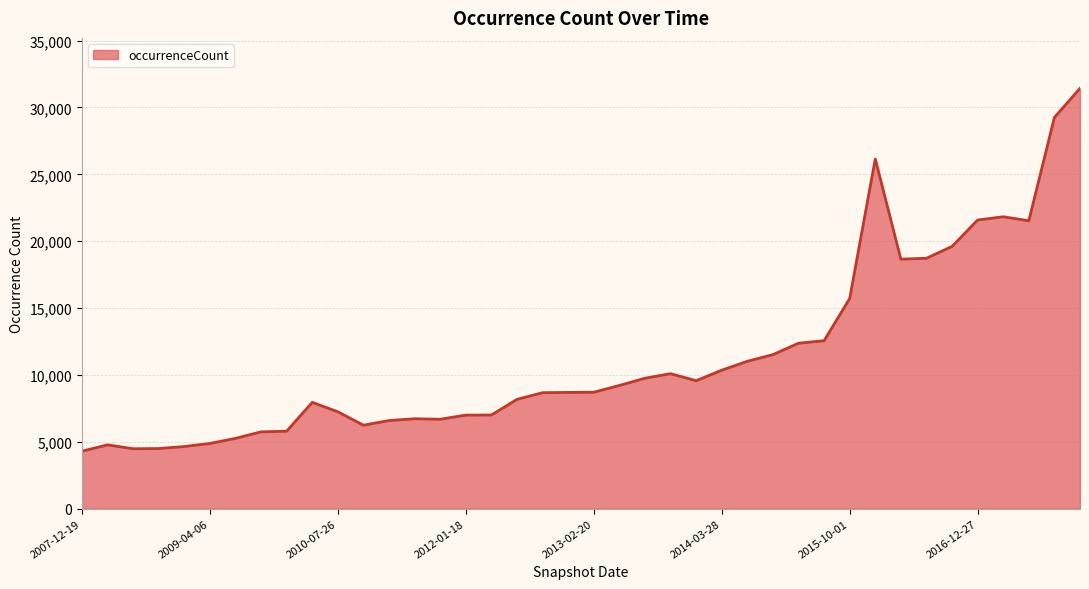

What is the difference between the maximum and minimum values?

27130